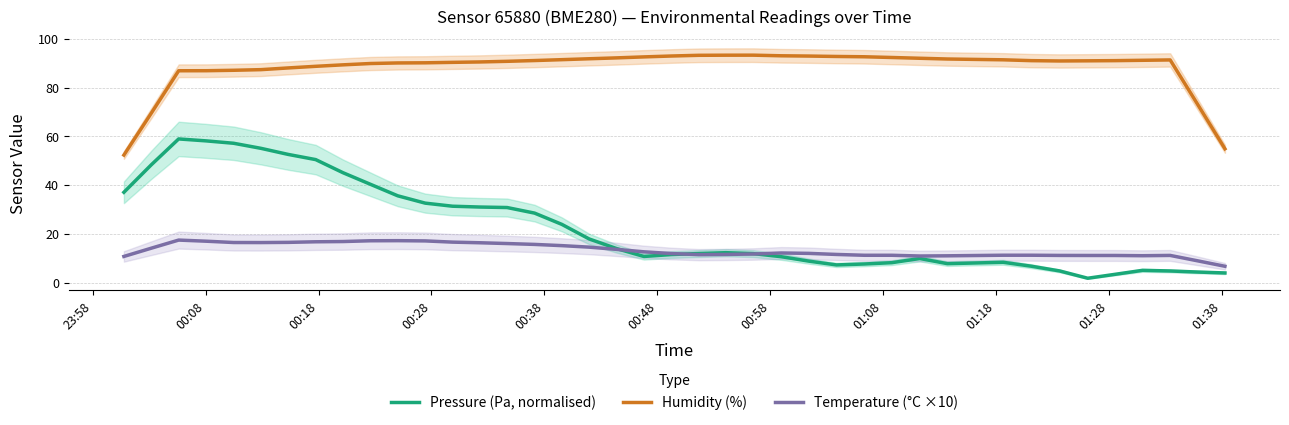

True or false: Temperature (°C ×10) and Humidity (%) intersect in this chart.

False